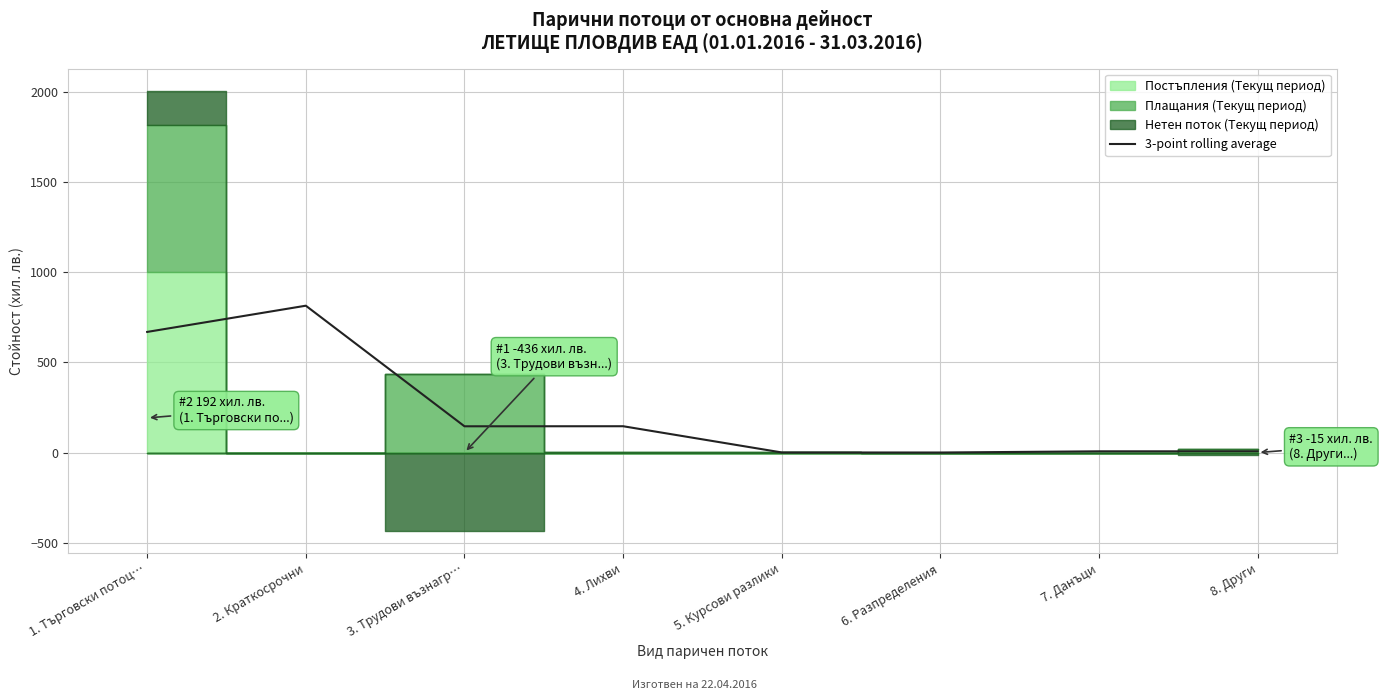

What position from the right is 3. Трудови възнагр…?

6